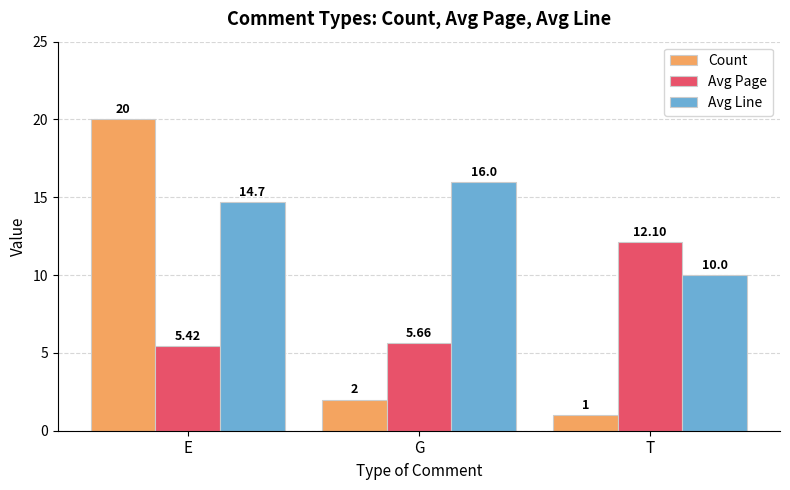

Which category has the highest value across all series?

E